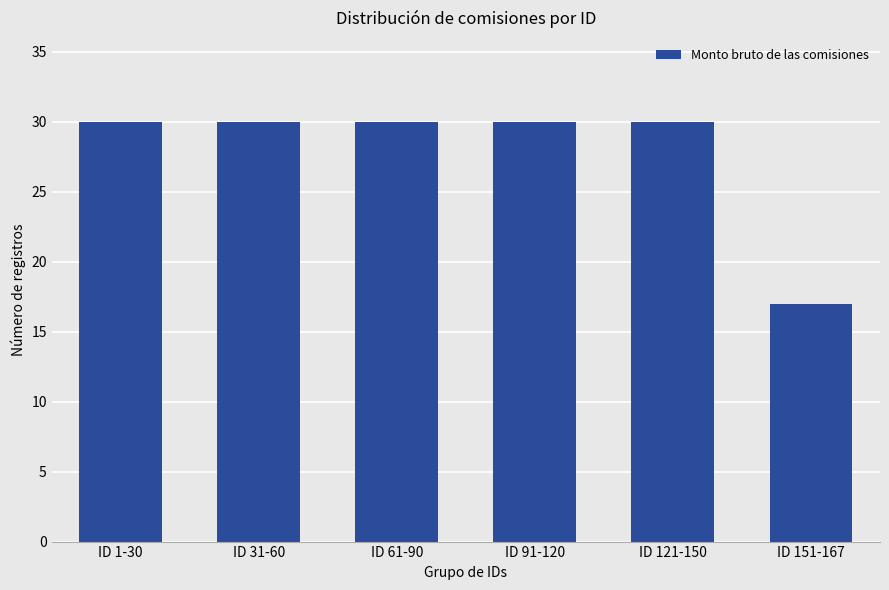

Approximately how many times larger is the value at ID 121-150 compared to ID 61-90?

1.0